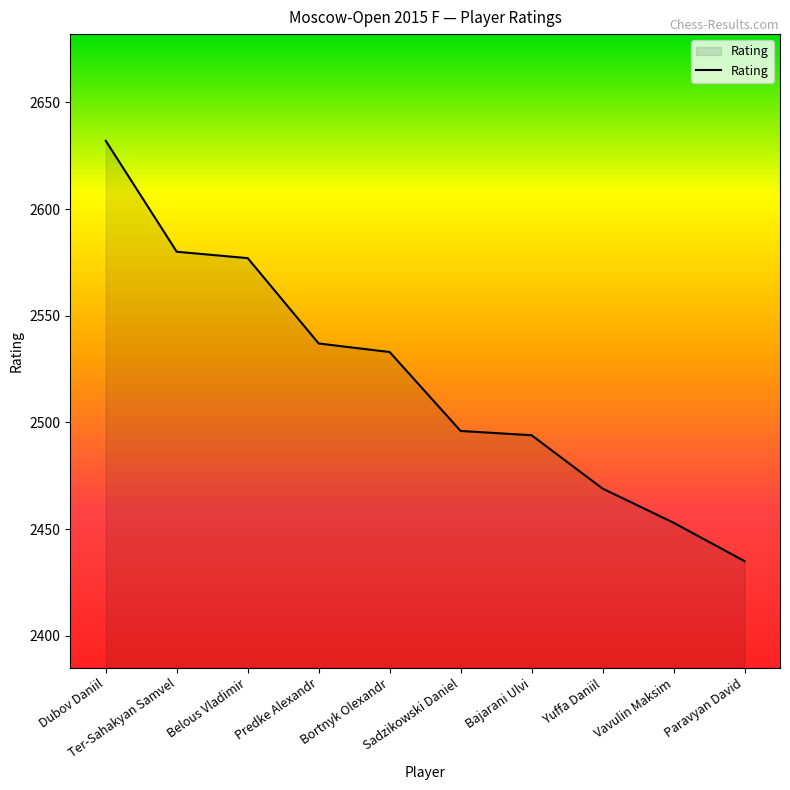

What position from the left is Bortnyk Olexandr?

5